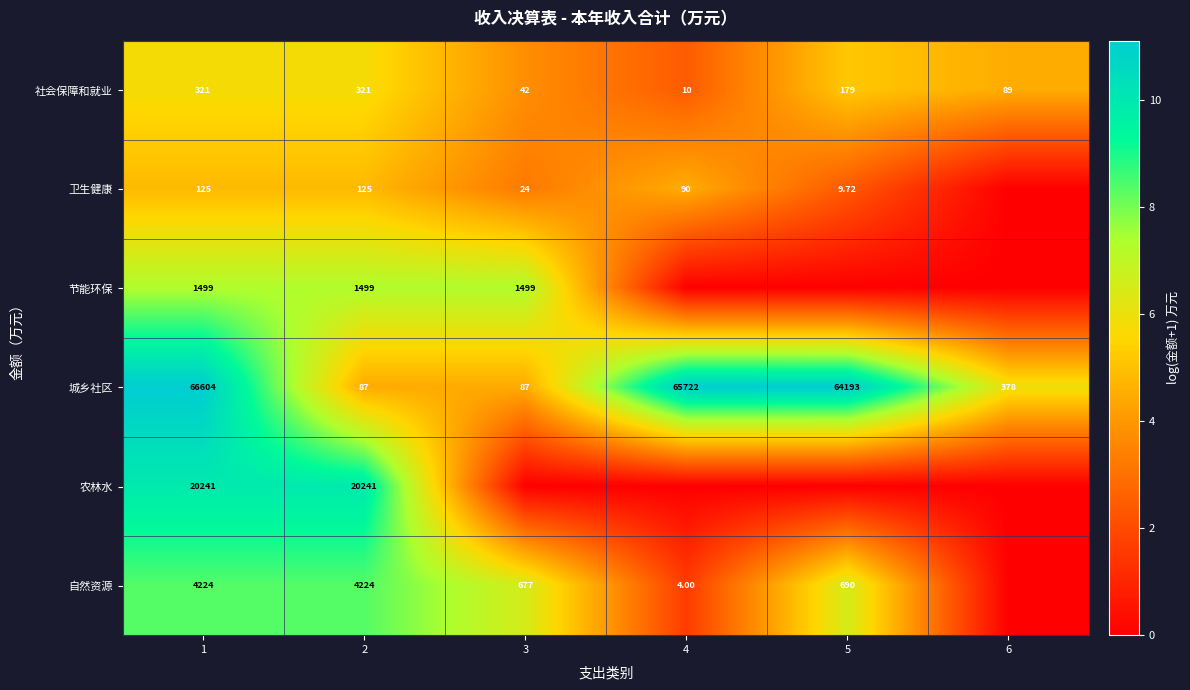

Rank the series at 2 from lowest to highest value.

城乡社区, 卫生健康, 社会保障和就业, 节能环保, 自然资源, 农林水